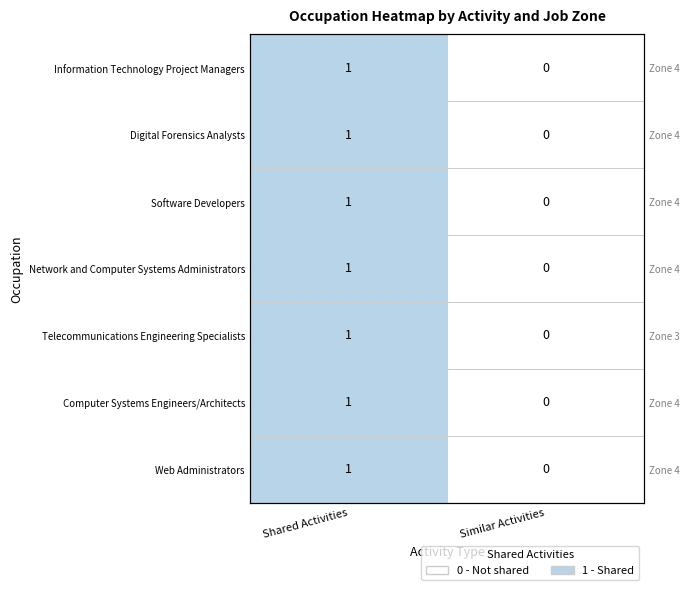

At which category is the sum across all series the highest?

Shared Activities